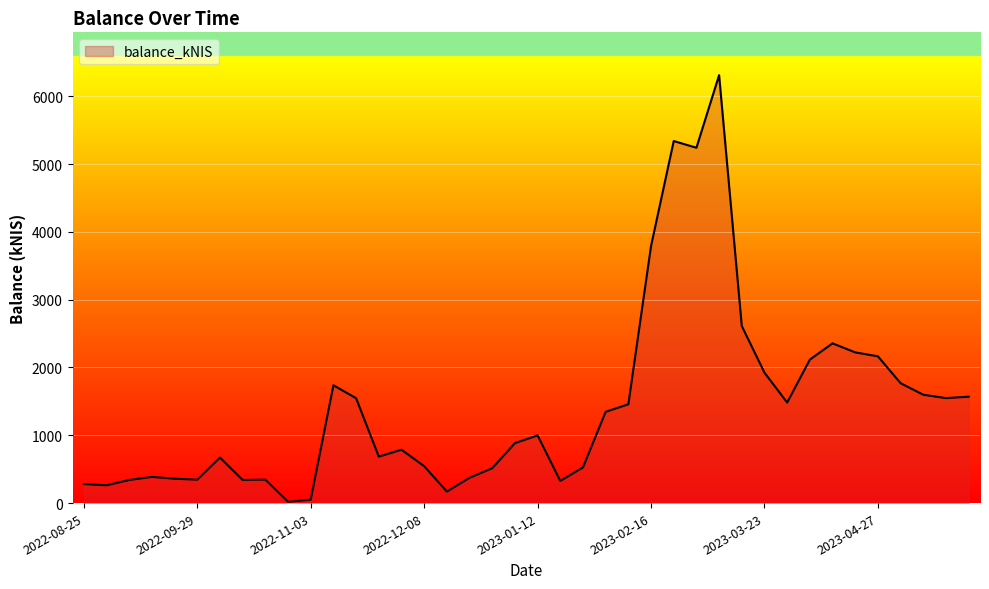

What is the greatest value displayed?

6311.0